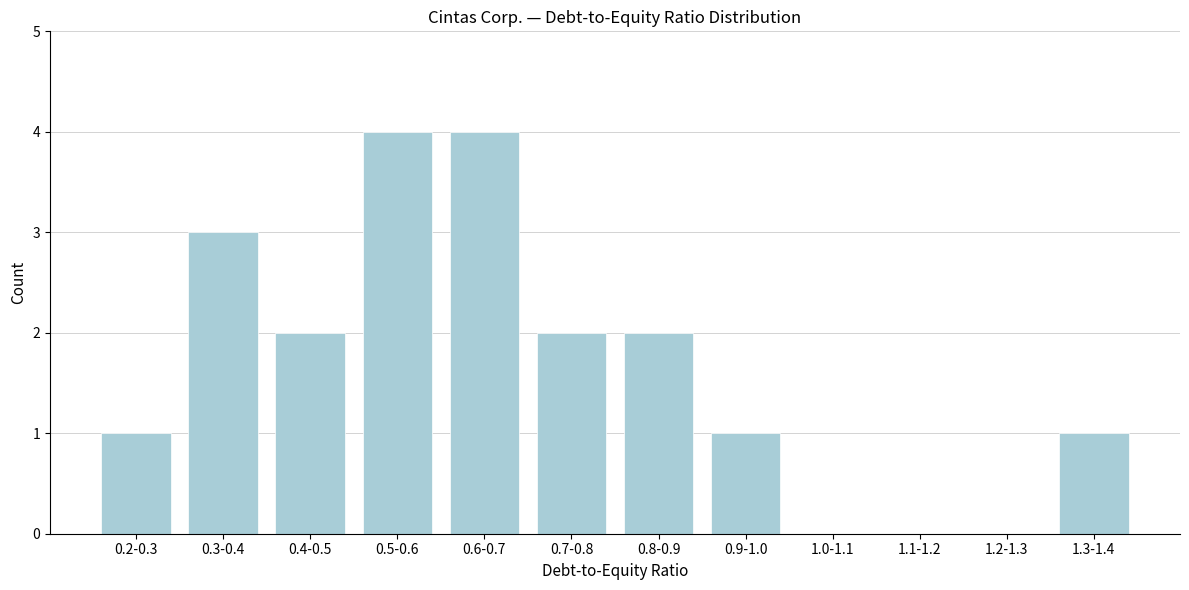

Reading left to right, what are all the values shown in this chart?

0.2-0.3=1	0.3-0.4=3	0.4-0.5=2	0.5-0.6=4	0.6-0.7=4	0.7-0.8=2	0.8-0.9=2	0.9-1.0=1	1.0-1.1=0	1.1-1.2=0	1.2-1.3=0	1.3-1.4=1